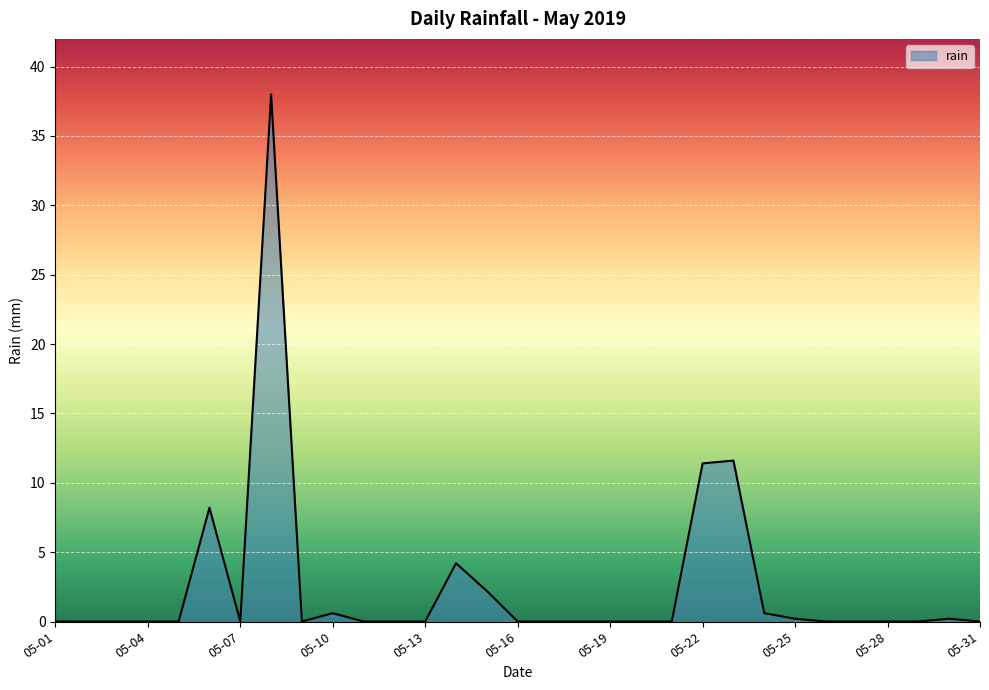

What is the maximum value shown in the chart?

38.0